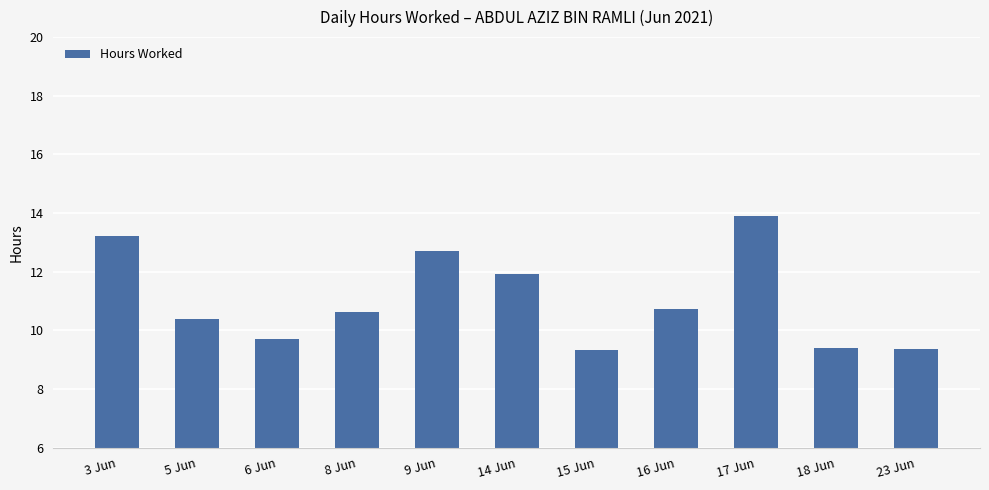

What position from the right is 17 Jun?

3